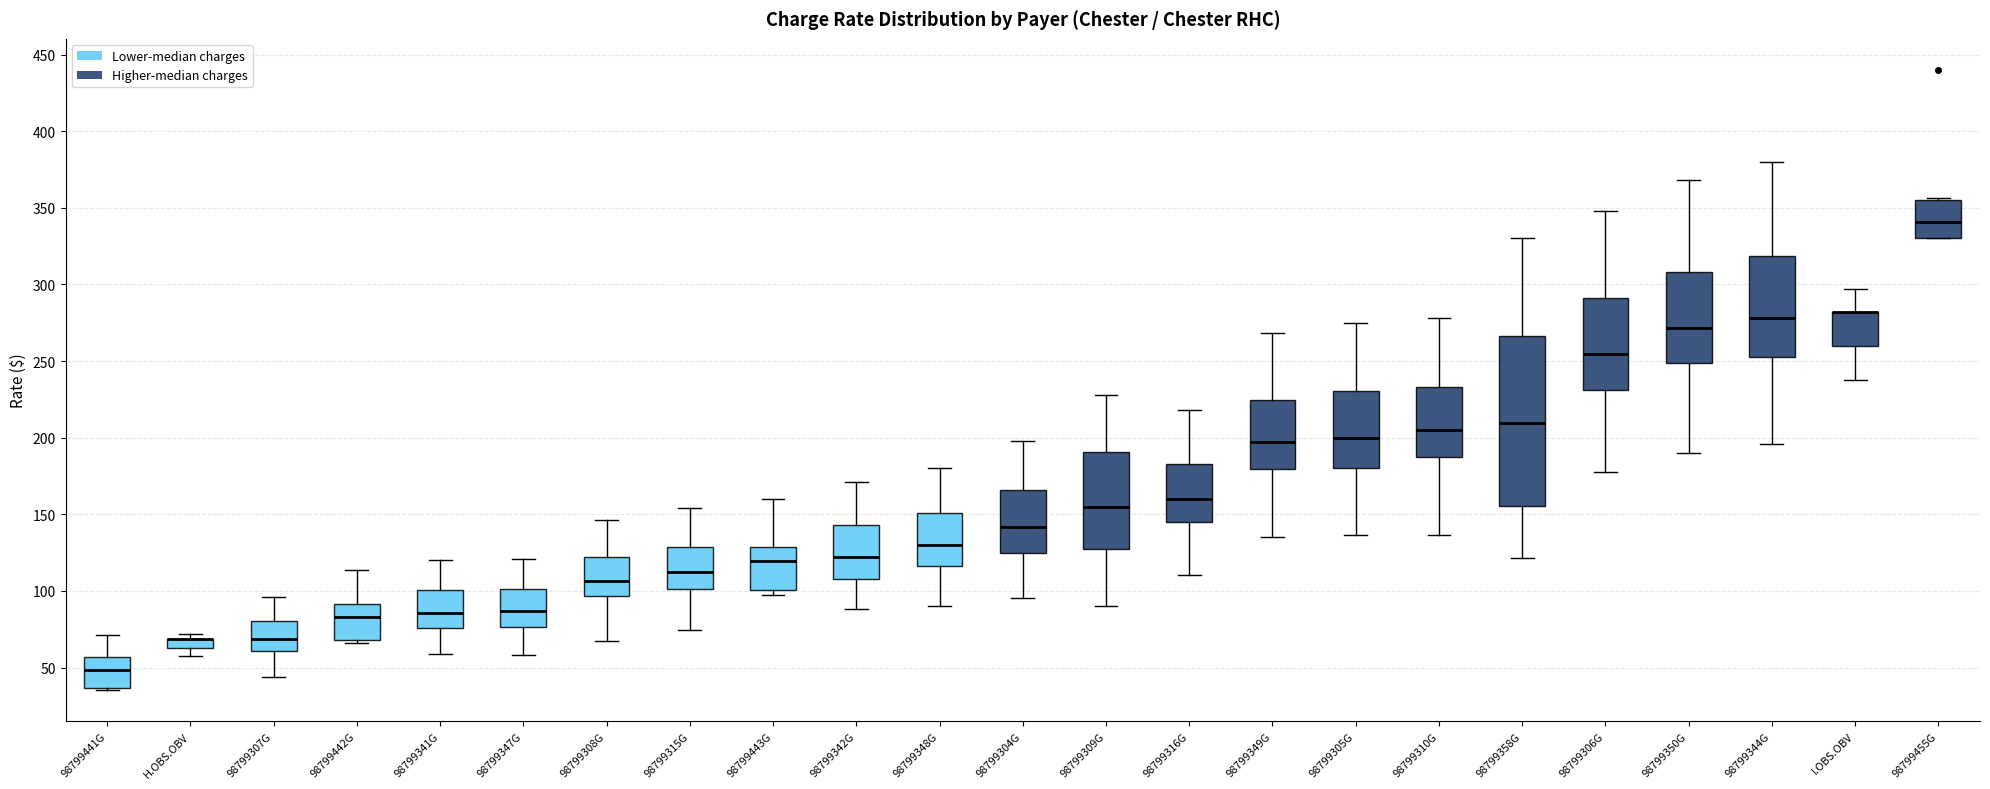

Comparing the boxes themselves (not the whiskers), which one is the tallest?

98799358G